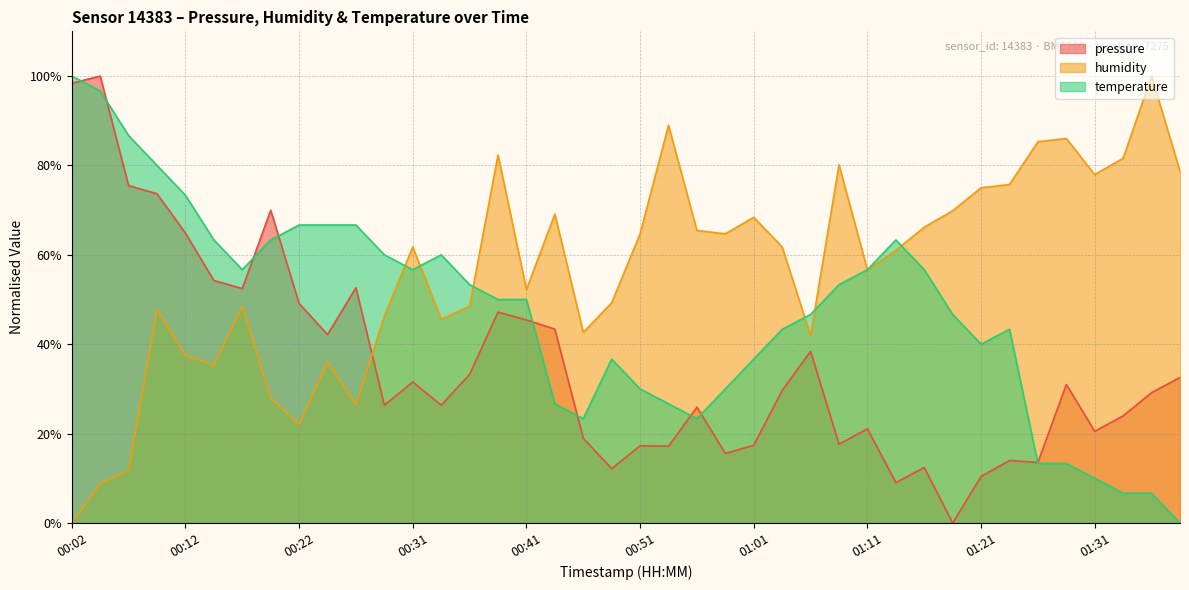

Reading left to right, transcribe all the data shown in this chart.

pressure: 00:02=98.4	00:04=100.0	00:07=75.5	00:09=73.7	00:12=64.9	00:14=54.3	00:17=52.5	00:19=70.0	00:22=49.1	00:24=42.2	00:26=52.6	00:29=26.4	00:31=31.6	00:34=26.4	00:36=33.2	00:39=47.2	00:41=45.4	00:44=43.4	00:46=19.0	00:49=12.2	00:51=17.3	00:54=17.2	00:56=25.9	00:58=15.6	01:01=17.4	01:03=29.7	01:06=38.4	01:08=17.6	01:11=21.1	01:13=9.0	01:16=12.4	01:18=0.0	01:21=10.4	01:23=14.0	01:26=13.6	01:28=31.0	01:31=20.5	01:33=24.0	01:35=29.2	01:38=32.6
humidity: 00:02=0.0	00:04=8.8	00:07=11.8	00:09=47.8	00:12=37.5	00:14=35.3	00:17=48.5	00:19=27.9	00:22=22.1	00:24=36.0	00:26=26.5	00:29=46.3	00:31=61.8	00:34=45.6	00:36=48.5	00:39=82.4	00:41=52.2	00:44=69.1	00:46=42.6	00:49=49.3	00:51=64.7	00:54=89.0	00:56=65.4	00:58=64.7	01:01=68.4	01:03=61.8	01:06=41.9	01:08=80.1	01:11=56.6	01:13=61.0	01:16=66.2	01:18=69.9	01:21=75.0	01:23=75.7	01:26=85.3	01:28=86.0	01:31=77.9	01:33=81.6	01:35=100.0	01:38=78.7
temperature: 00:02=100.0	00:04=96.7	00:07=86.7	00:09=80.0	00:12=73.3	00:14=63.3	00:17=56.7	00:19=63.3	00:22=66.7	00:24=66.7	00:26=66.7	00:29=60.0	00:31=56.7	00:34=60.0	00:36=53.3	00:39=50.0	00:41=50.0	00:44=26.7	00:46=23.3	00:49=36.7	00:51=30.0	00:54=26.7	00:56=23.3	00:58=30.0	01:01=36.7	01:03=43.3	01:06=46.7	01:08=53.3	01:11=56.7	01:13=63.3	01:16=56.7	01:18=46.7	01:21=40.0	01:23=43.3	01:26=13.3	01:28=13.3	01:31=10.0	01:33=6.7	01:35=6.7	01:38=0.0